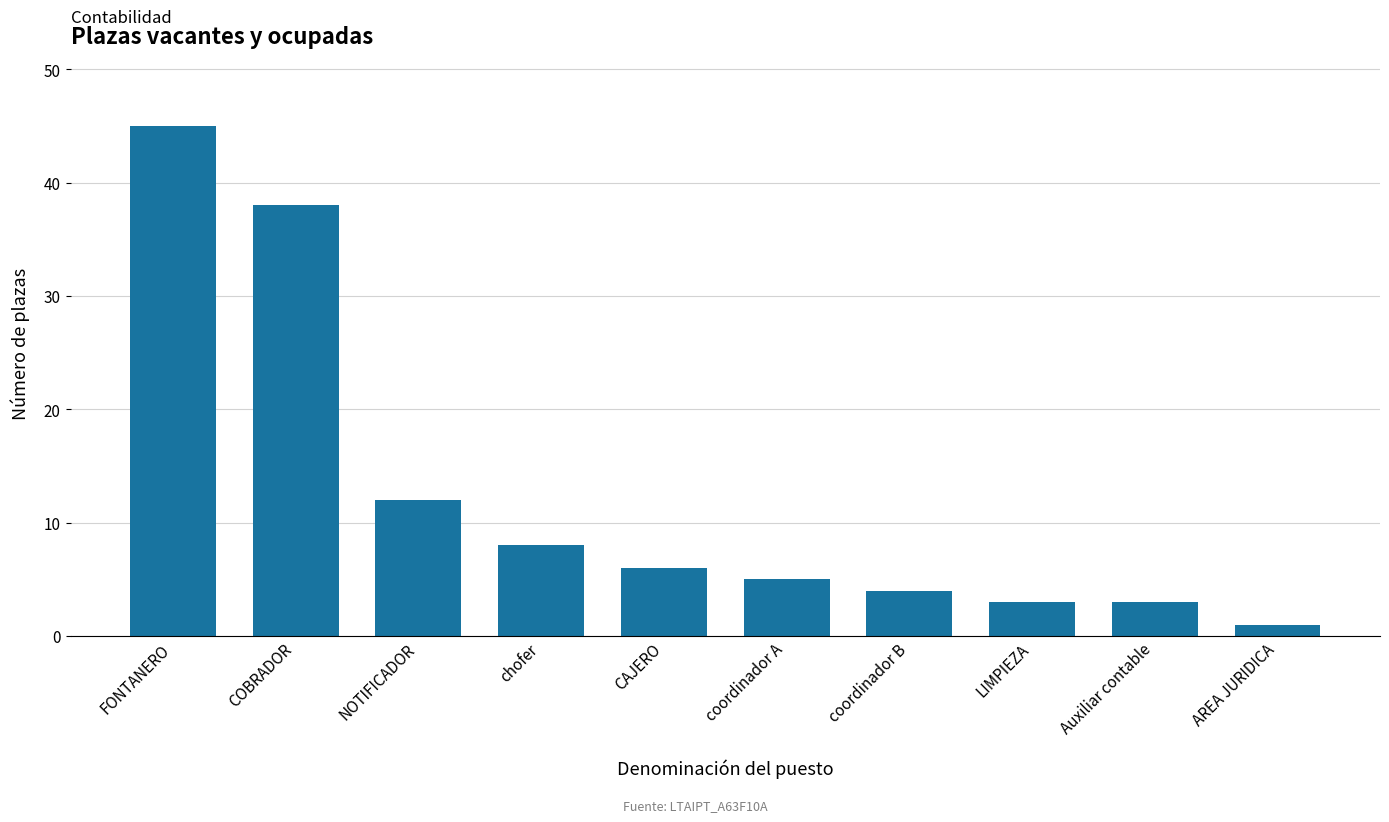

The value at chofer is 5. True or false?

False